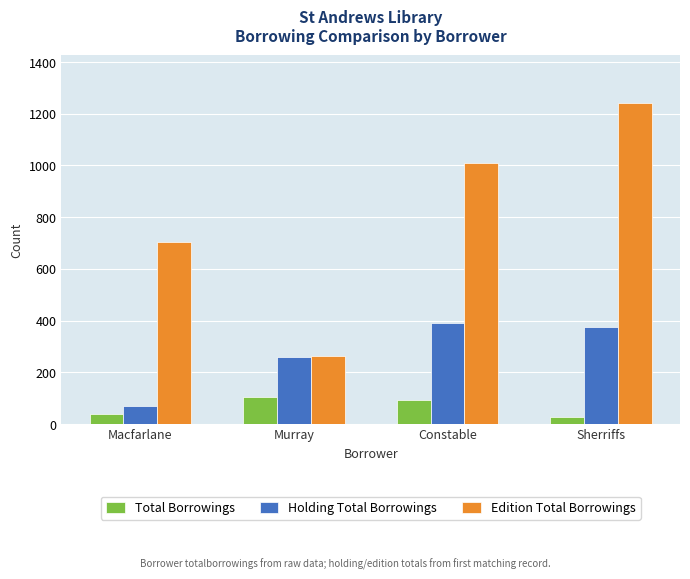

Reading left to right, extract all data points from this chart.

Total Borrowings: 39	105	92	27
Holding Total Borrowings: 70	260	392	376
Edition Total Borrowings: 705	264	1009	1241